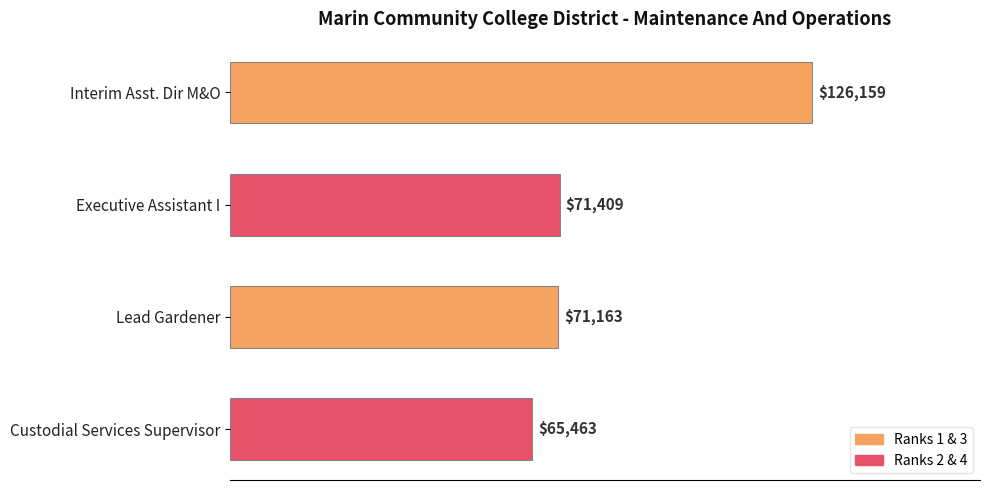

At which label is the value closest to 95811?

Executive Assistant I